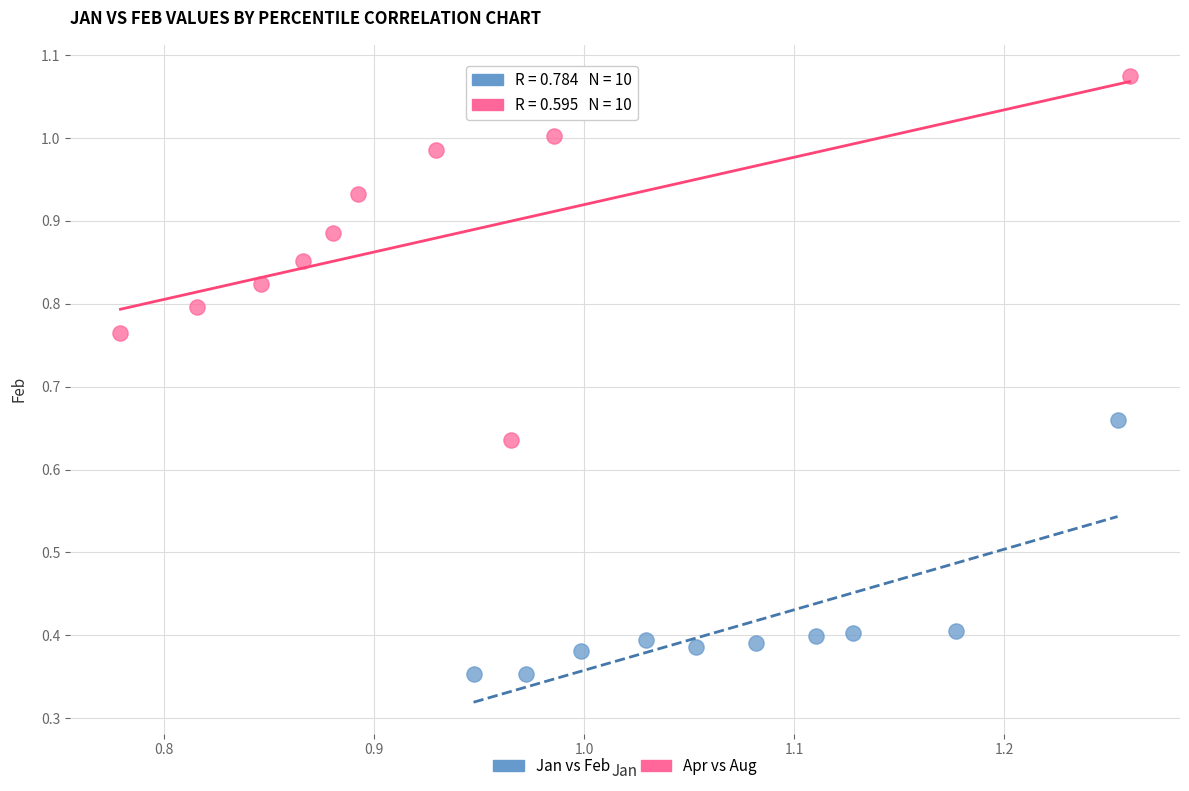

Which series reaches the maximum Y coordinate?

Apr vs Aug